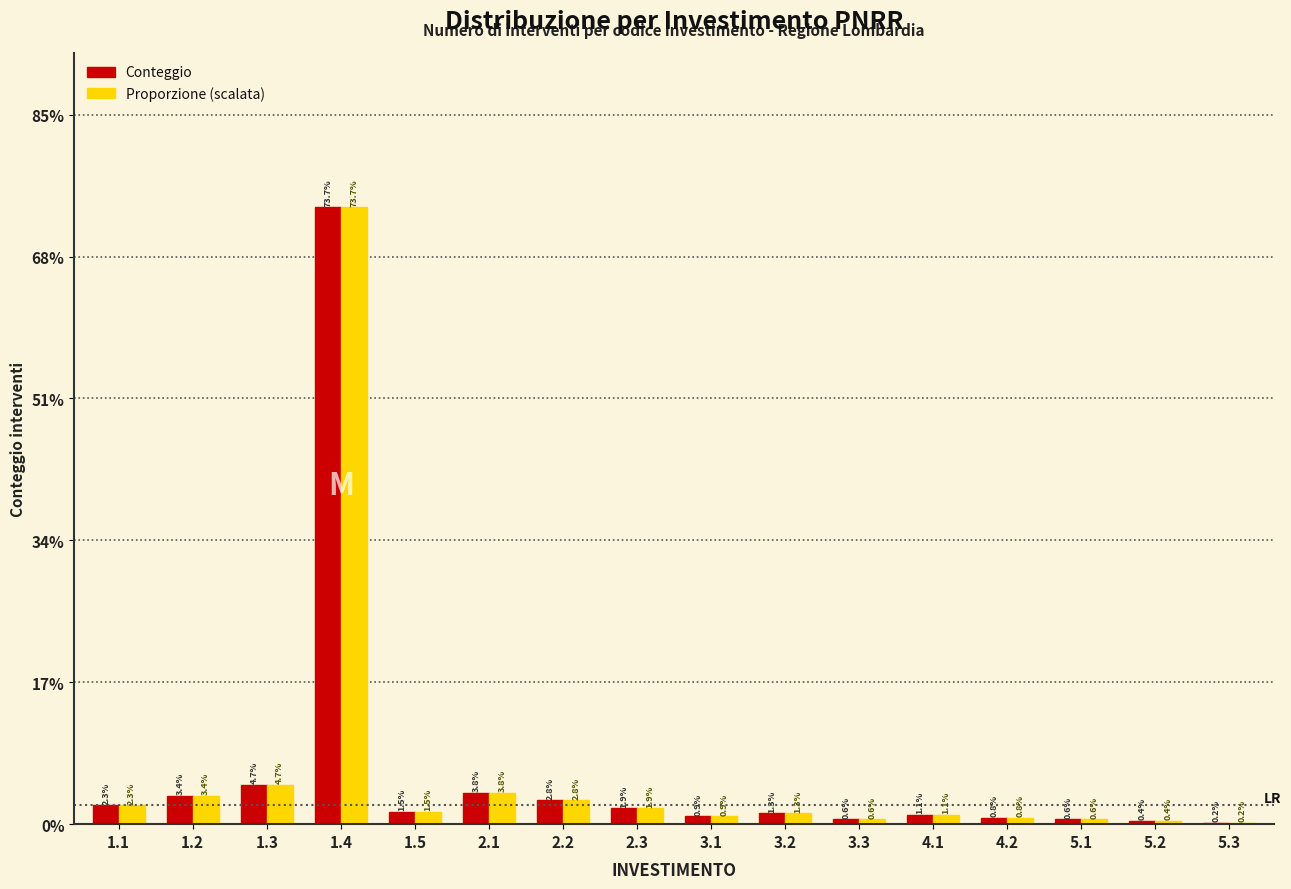

Are the bars horizontal?

No